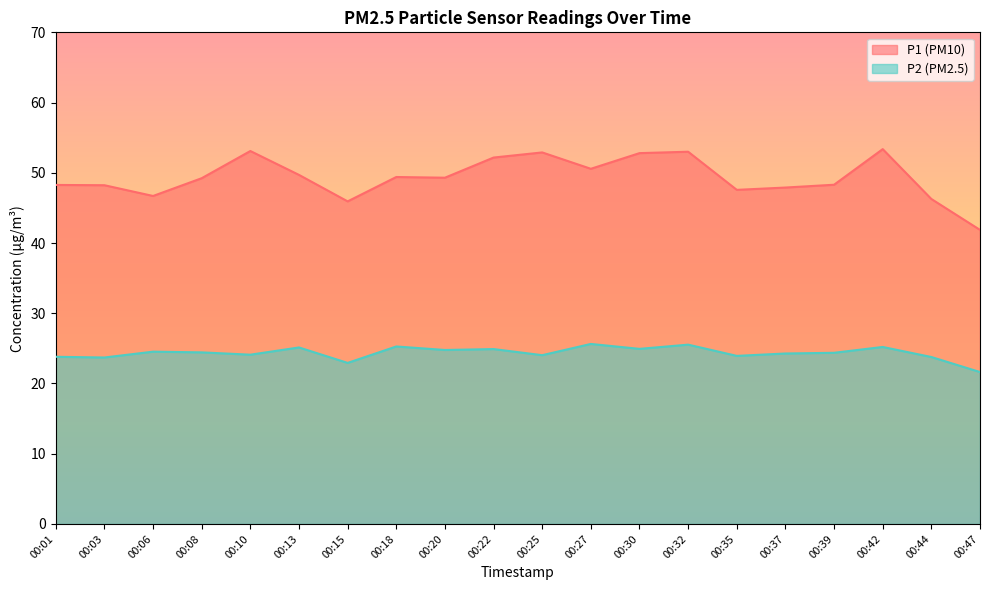

What is the highest value of the P1 series?

53.4